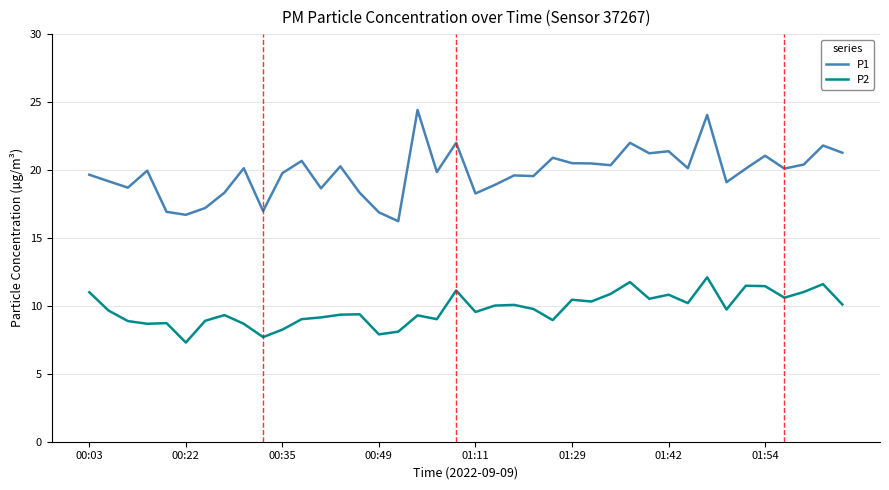

What is the difference between the maximum and minimum values in the P1 series?

8.2